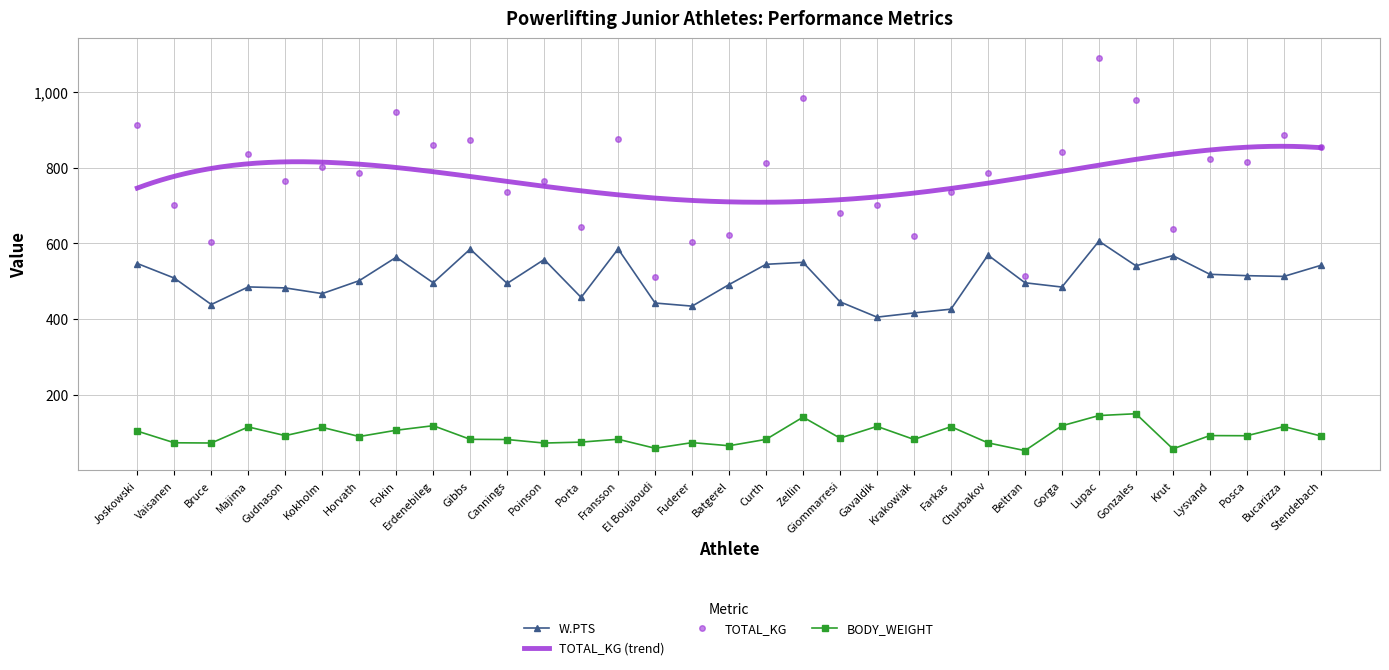

What is the highest value of the BODY_WEIGHT series?

150.1